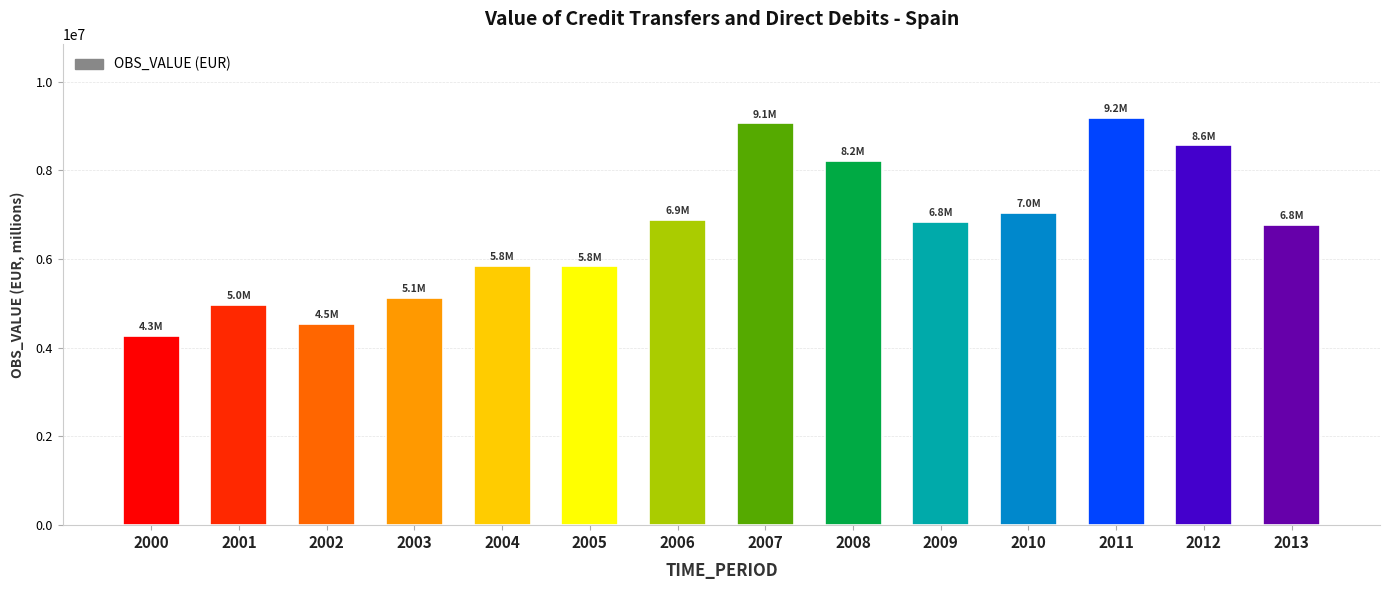

What is the smallest value displayed?

4267992.6